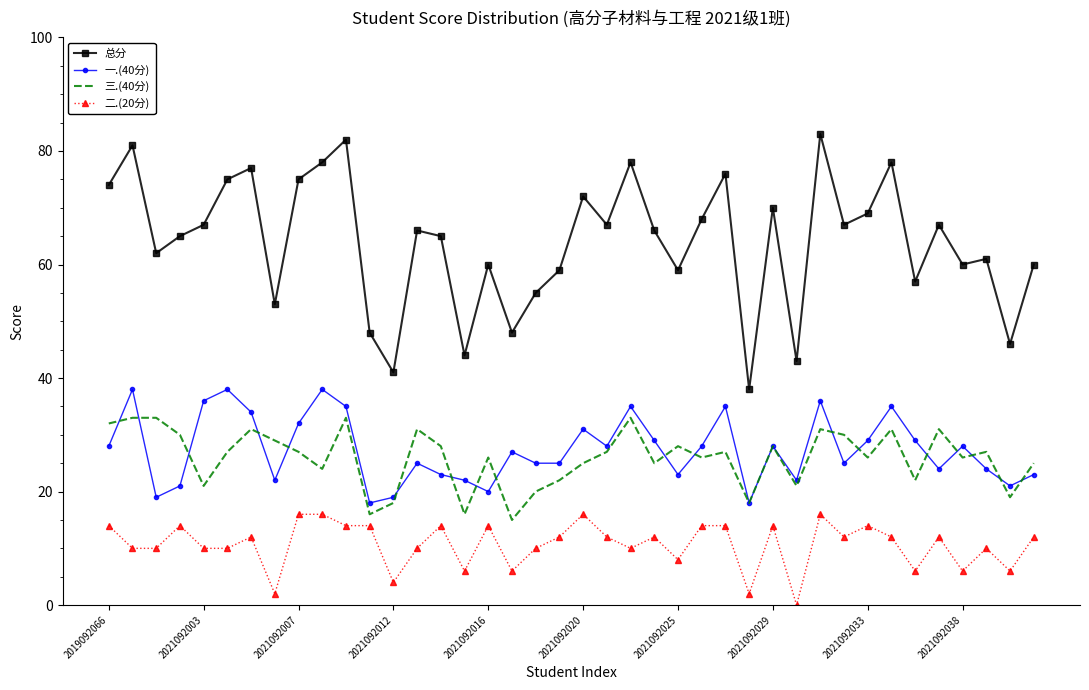

What is the highest value of the 总分 series?

83